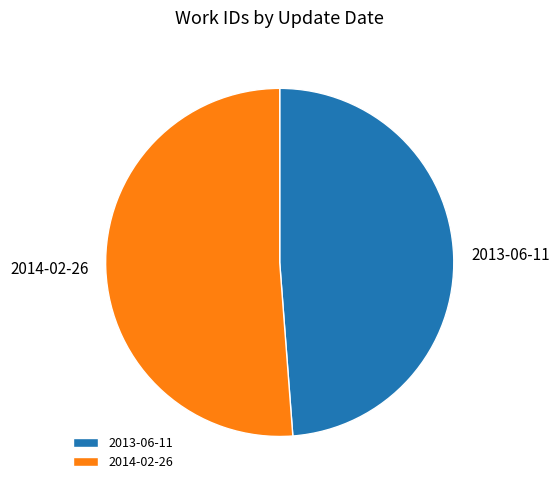

Is there a majority slice in this chart?

Yes